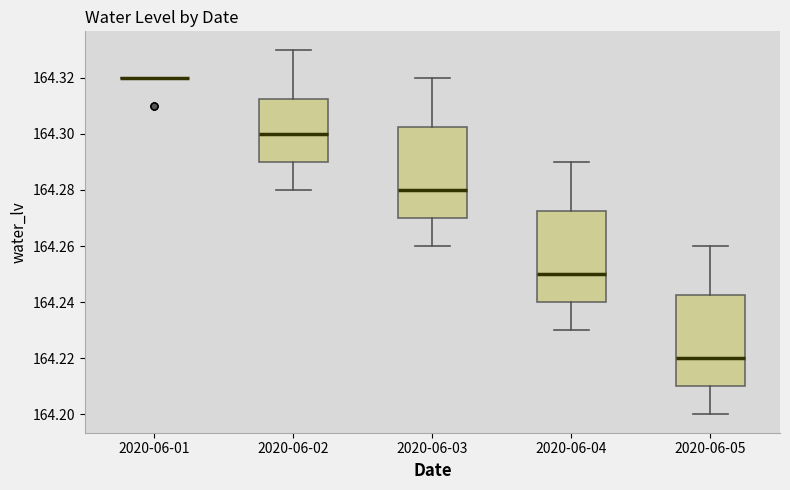

Where does the lower whisker of the box for 2020-06-02 end on the y-axis? The values are not printed on the chart, so give them approximately, as read against the axis.

164.280